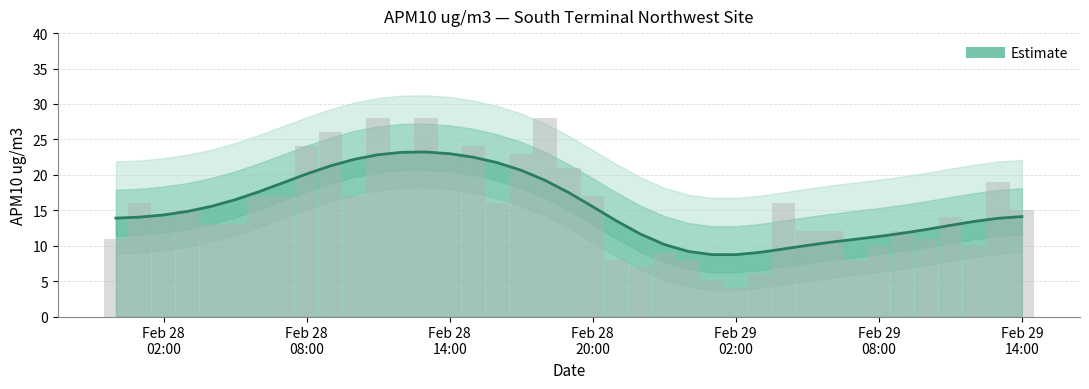

What position from the left is 2016-02-28 03:00?

4